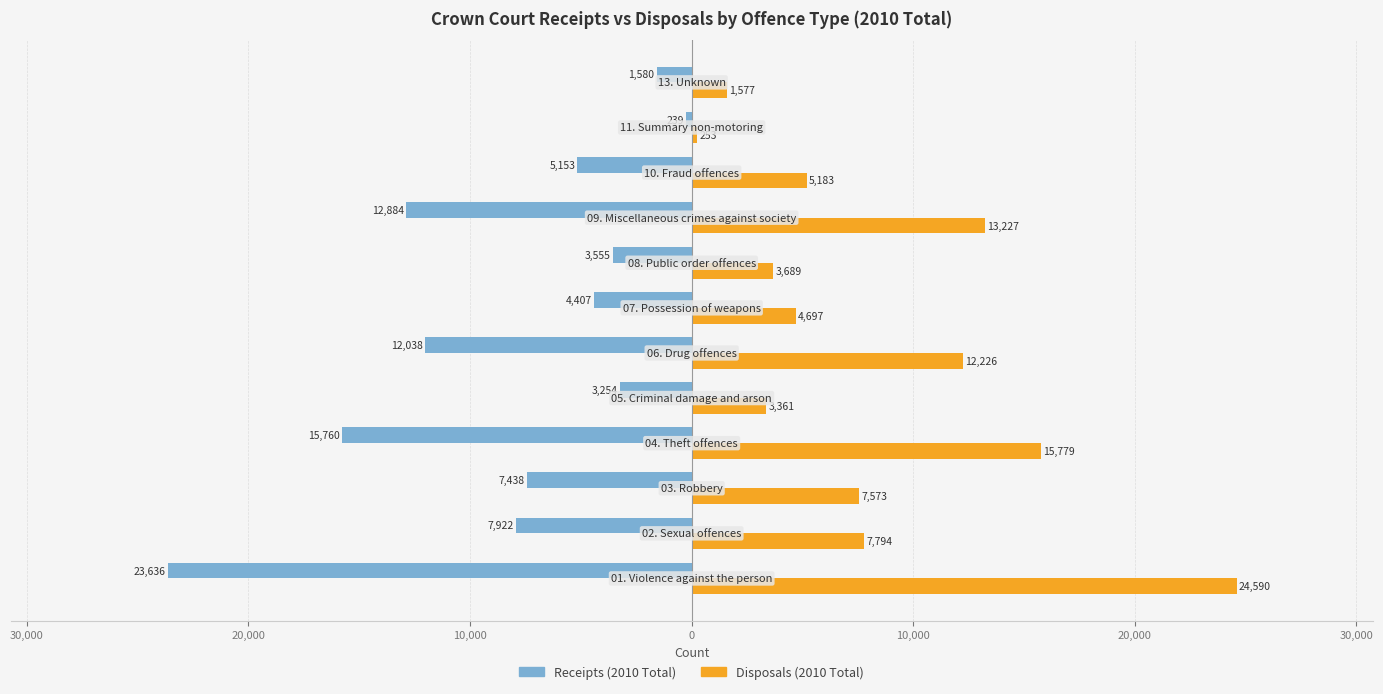

What are all the series names shown in the legend?

Receipts (2010 Total), Disposals (2010 Total)